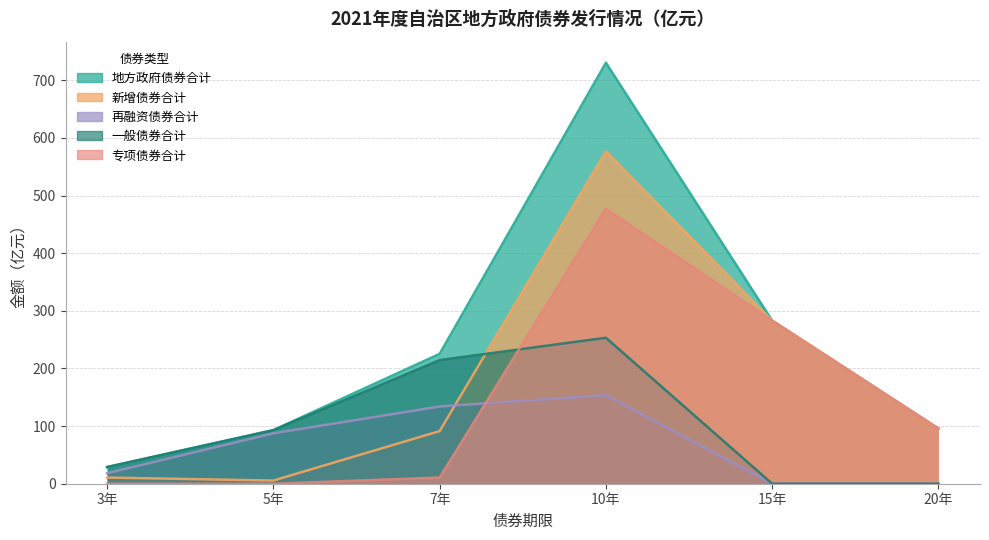

The 再融资债券合计 series shows 134.0 at 7年. True or false?

True